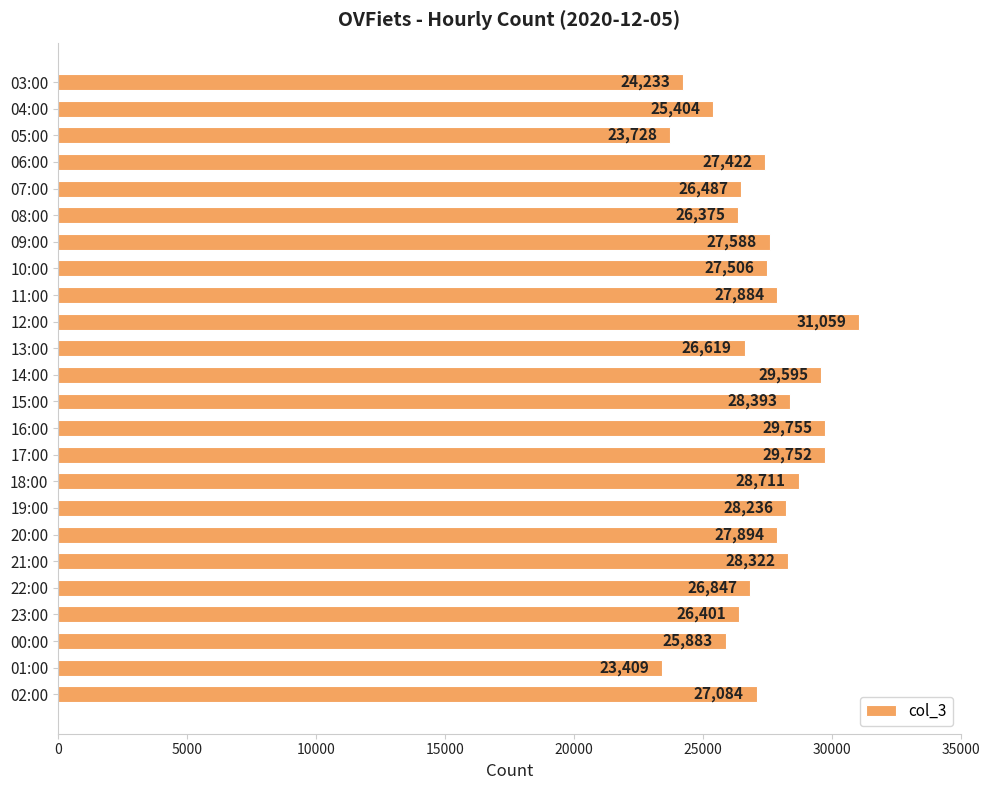

Rank the categories by value from highest to lowest.

12:00, 16:00, 17:00, 14:00, 18:00, 15:00, 21:00, 19:00, 20:00, 11:00, 09:00, 10:00, 06:00, 02:00, 22:00, 13:00, 07:00, 23:00, 08:00, 00:00, 04:00, 03:00, 05:00, 01:00